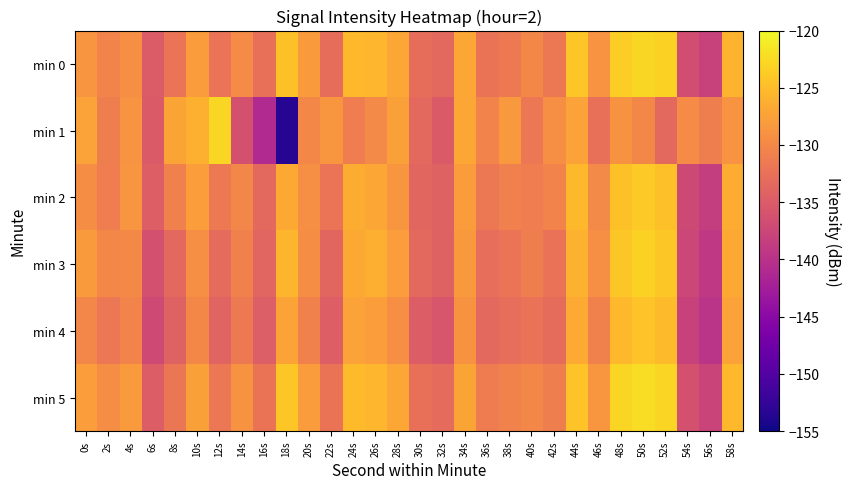

Which series has the widest spread of values?

min 1